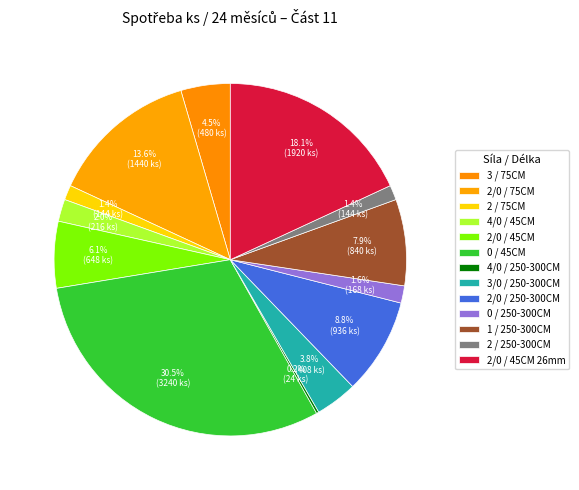

True or false: 3/0 / 250-300CM accounts for 4% of the total.

True